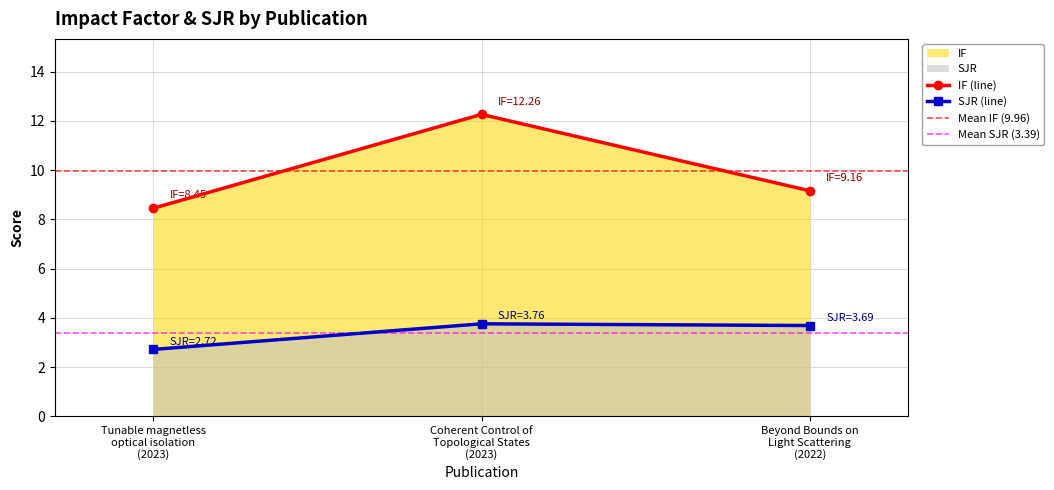

List the series in order of their peak value, lowest first.

SJR, IF